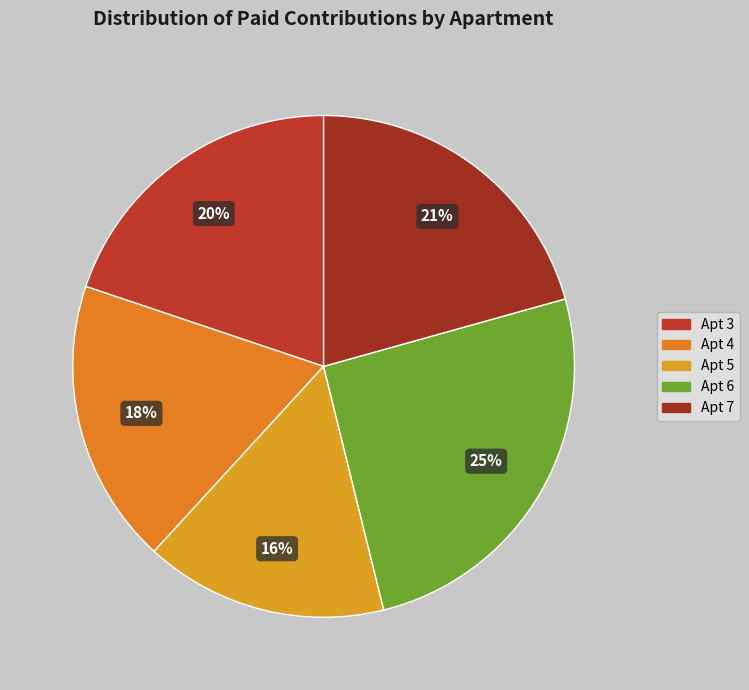

Count the number of slices in the pie.

5